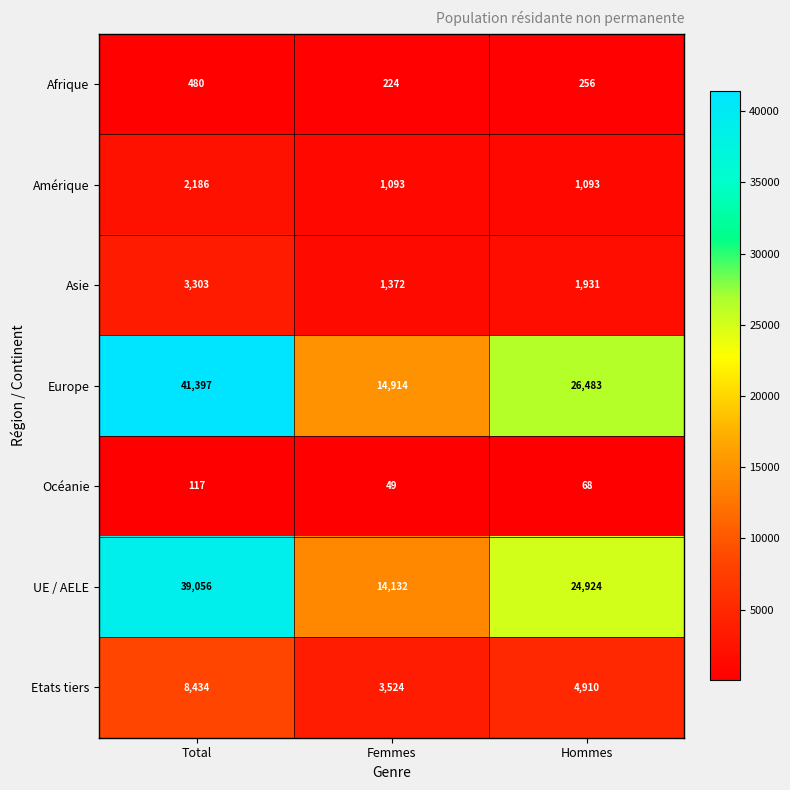

What is the difference between the maximum and minimum values in the Amérique series?

1093